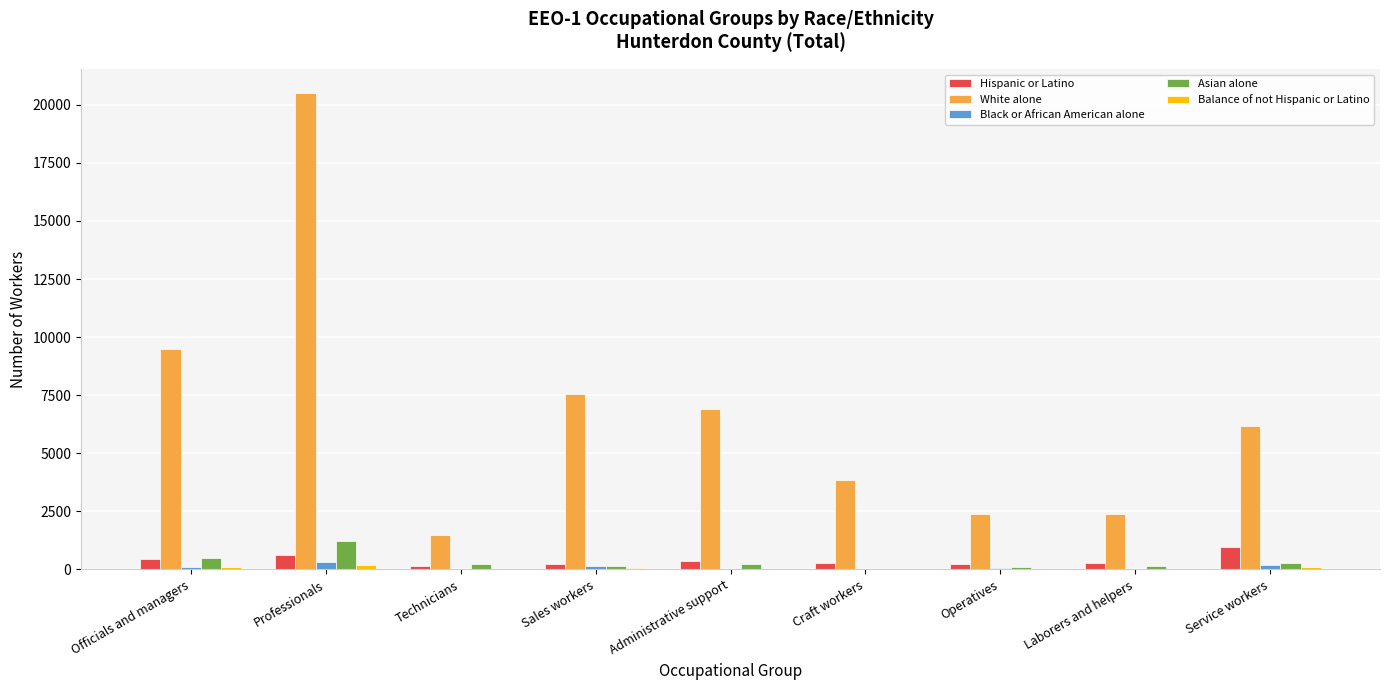

Is it true that Hispanic or Latino equals 630 at Professionals?

True